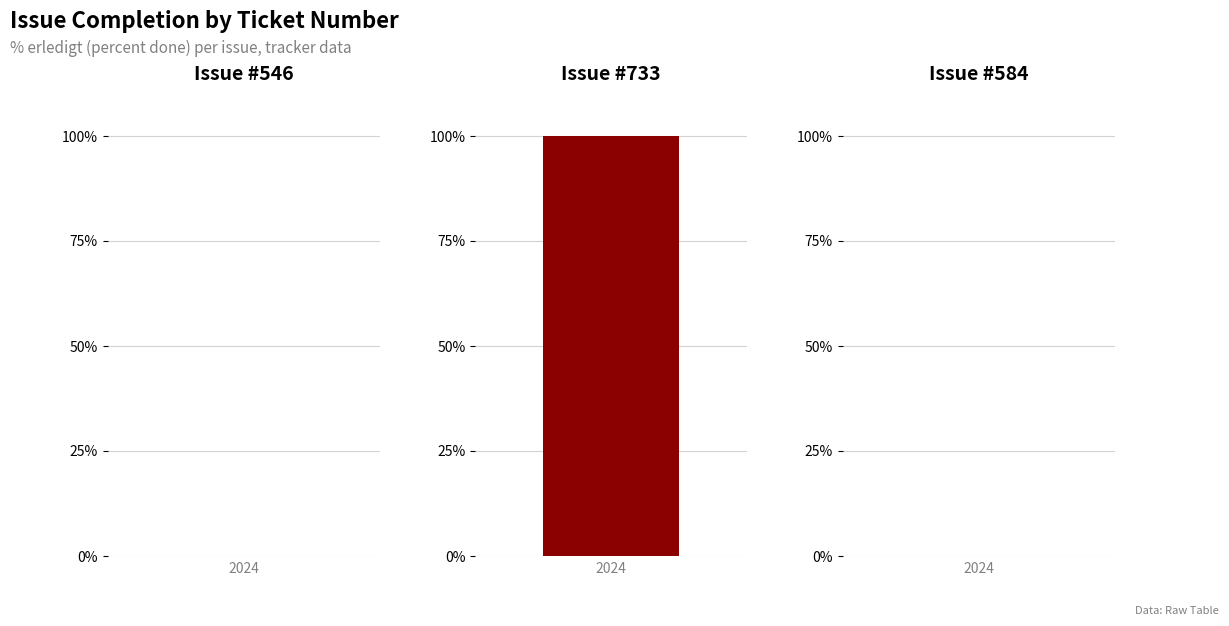

What is the difference between the maximum and minimum values?

100